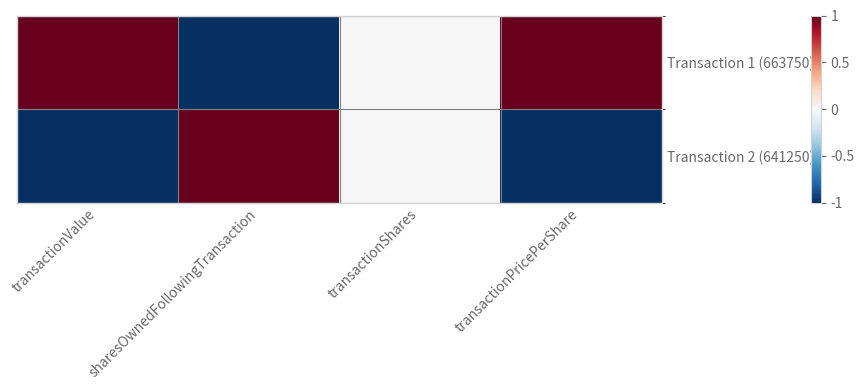

Reading right to left, what are all the values shown in this chart?

Transaction 1 (663750): transactionPricePerShare=1	transactionShares=0	sharesOwnedFollowingTransaction=-1	transactionValue=1
Transaction 2 (641250): transactionPricePerShare=-1	transactionShares=0	sharesOwnedFollowingTransaction=1	transactionValue=-1